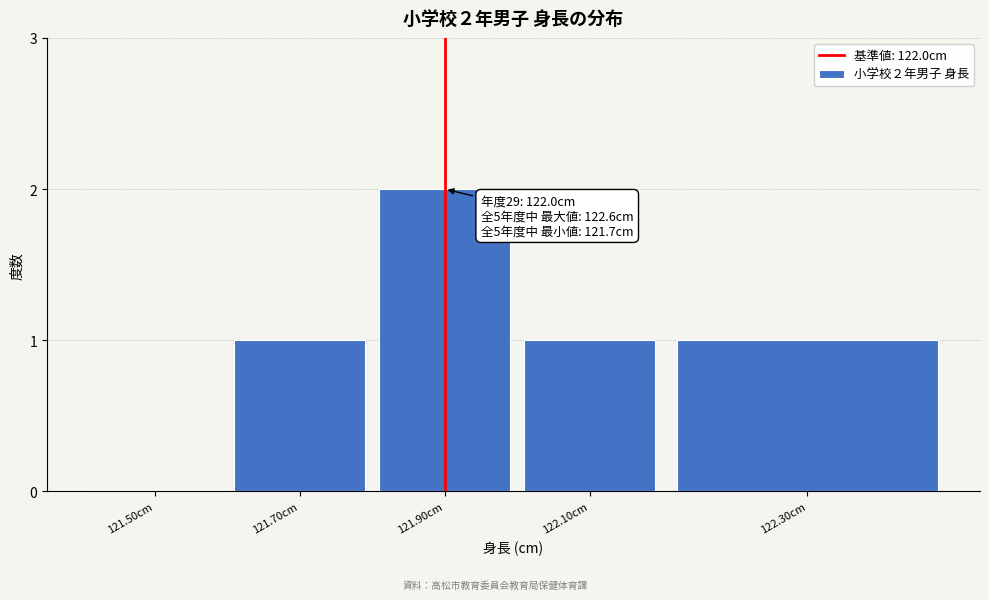

Reading left to right, what are all the values shown in this chart?

121.50cm=0	121.70cm=1	121.90cm=2	122.10cm=1	122.30cm=1